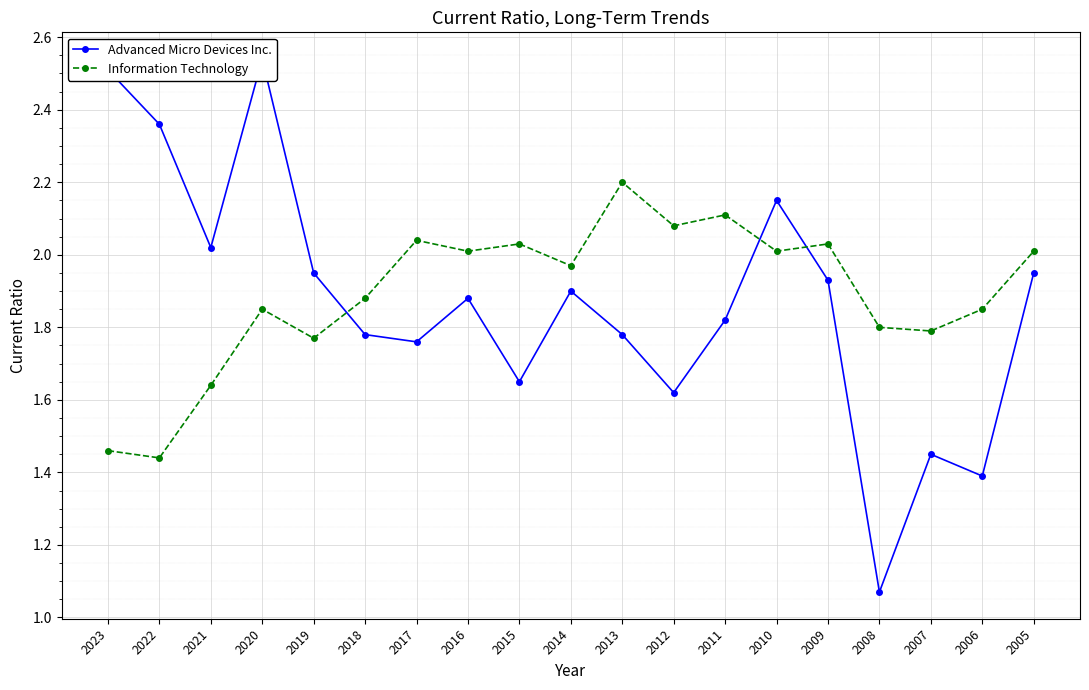

What is the highest value of the Advanced Micro Devices Inc. series?

2.5